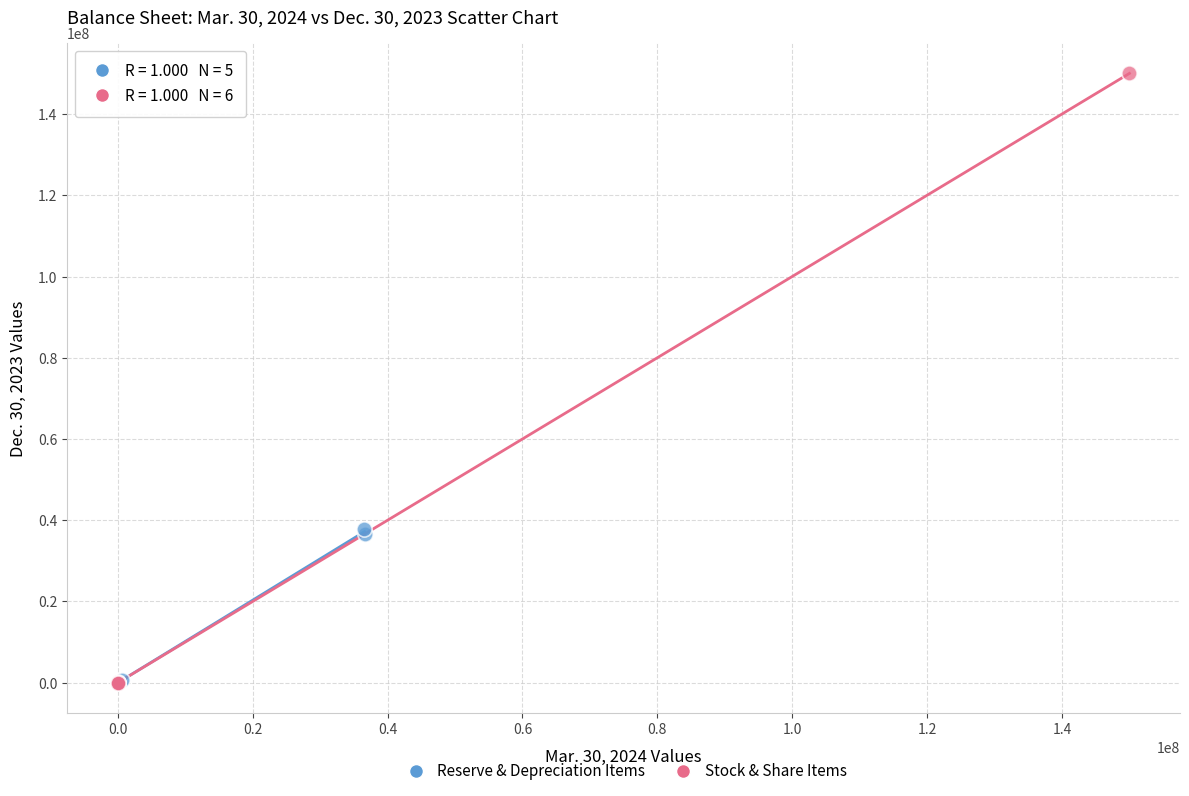

Which series contains the highest Y value?

Stock & Share Items